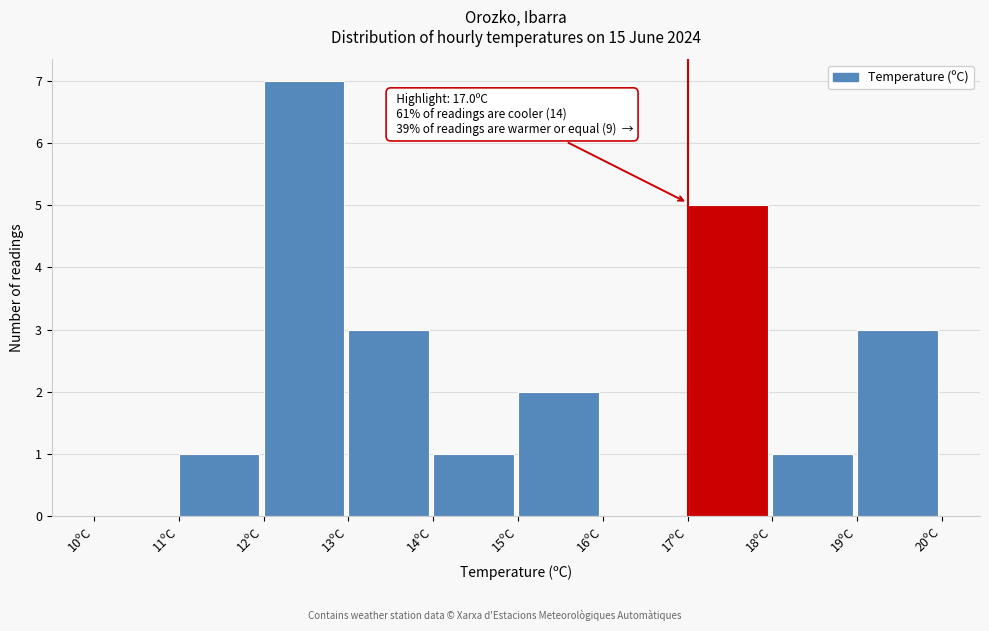

Over which range of the x-axis is the bar tallest?

12 to 13